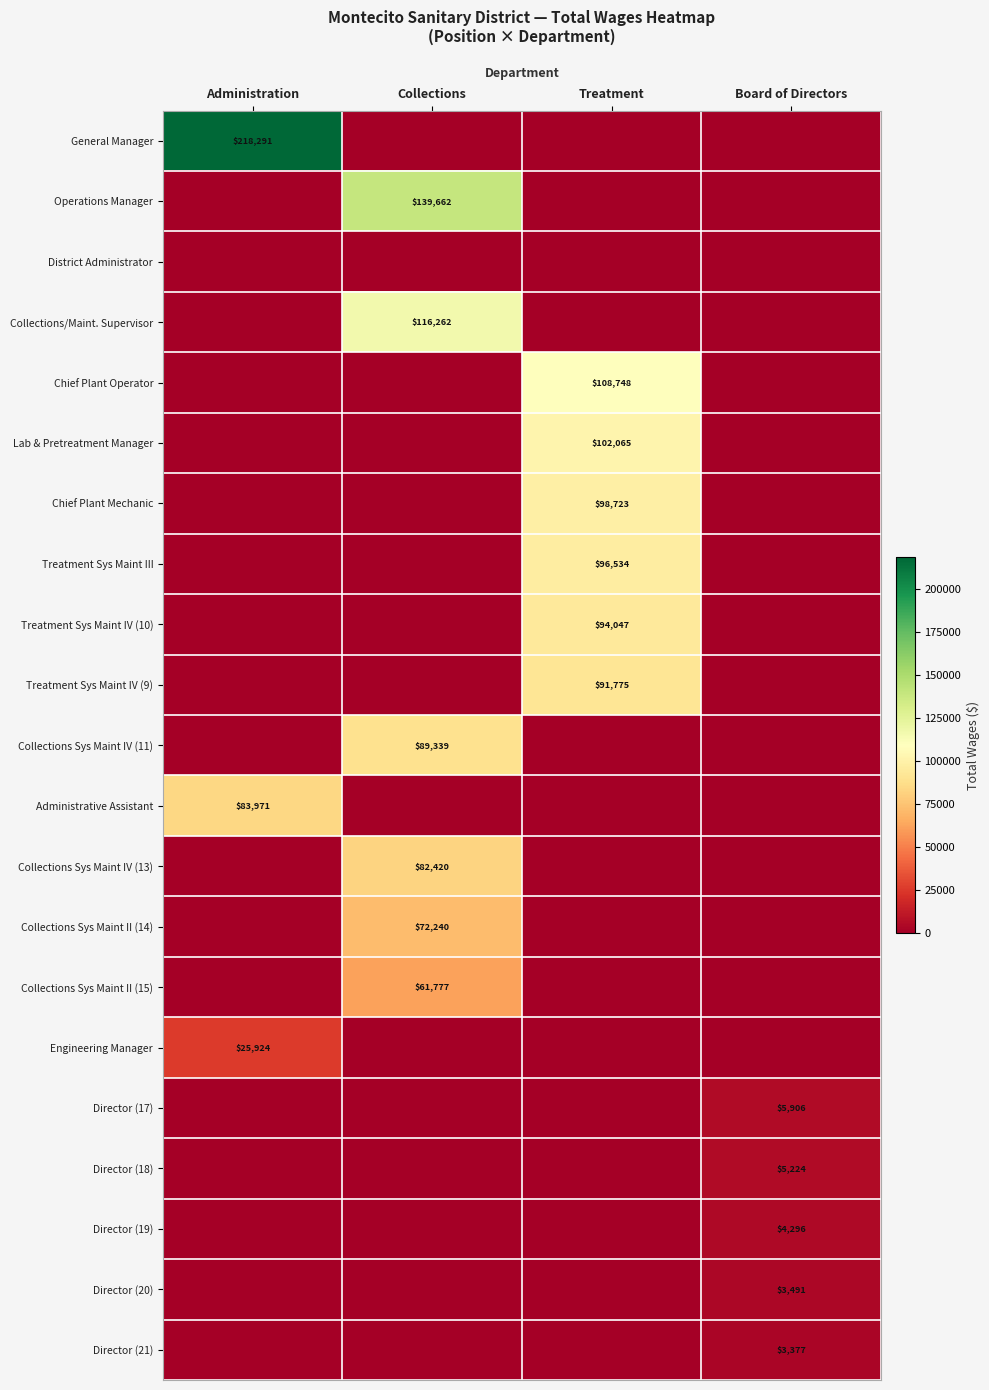

What is the greatest value displayed?

218291